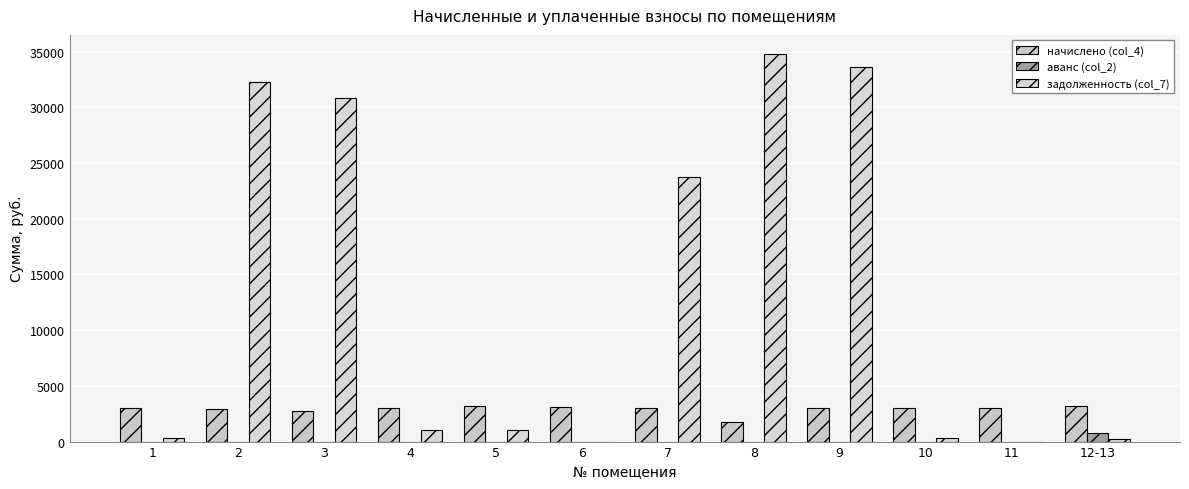

What is the value of the задолженность (col_7) bar at the 10th from the left?

296.7